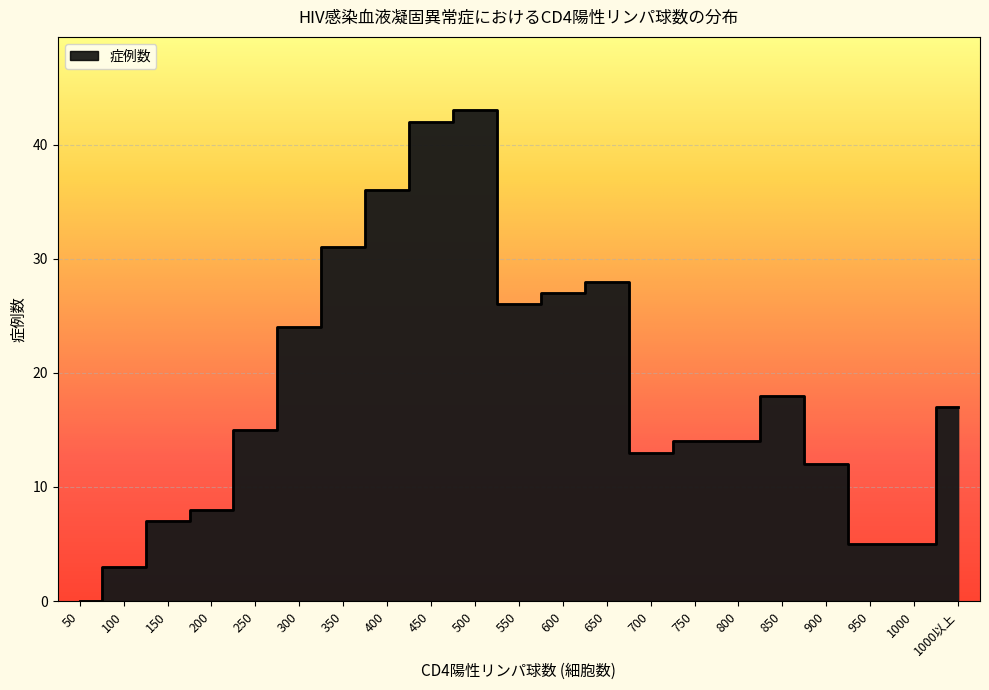

How many points are higher than both their immediate neighbors (excluding endpoints)?

3